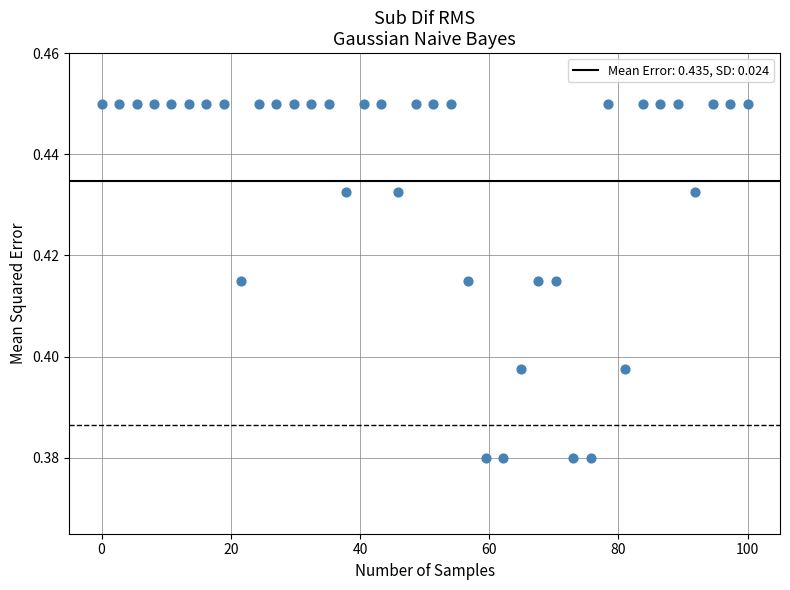

What is the range of X values (max minus min)?

100.0